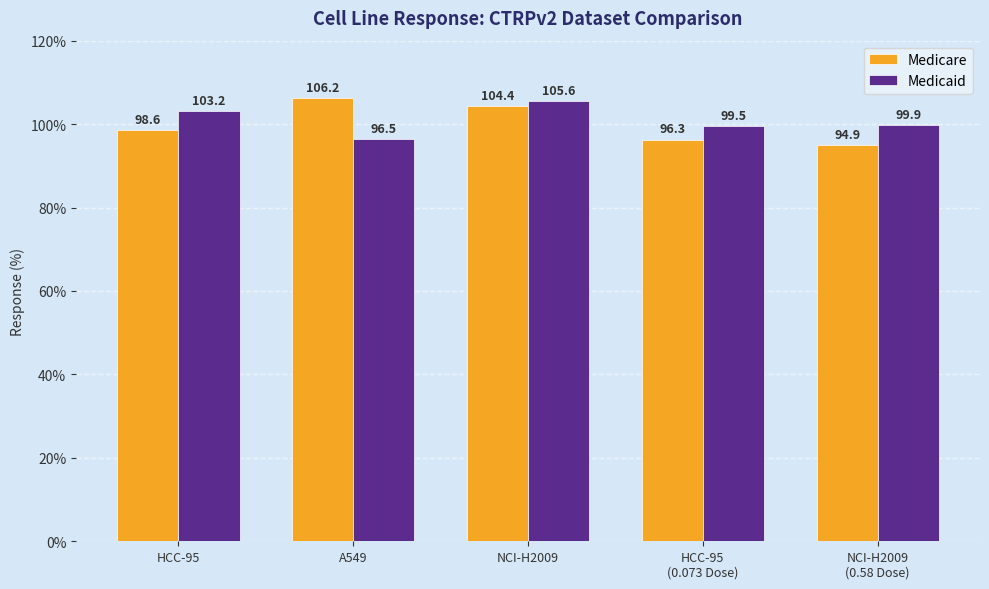

True or false: Medicaid has a value of 60.5 at HCC-95
(0.073 Dose).

False